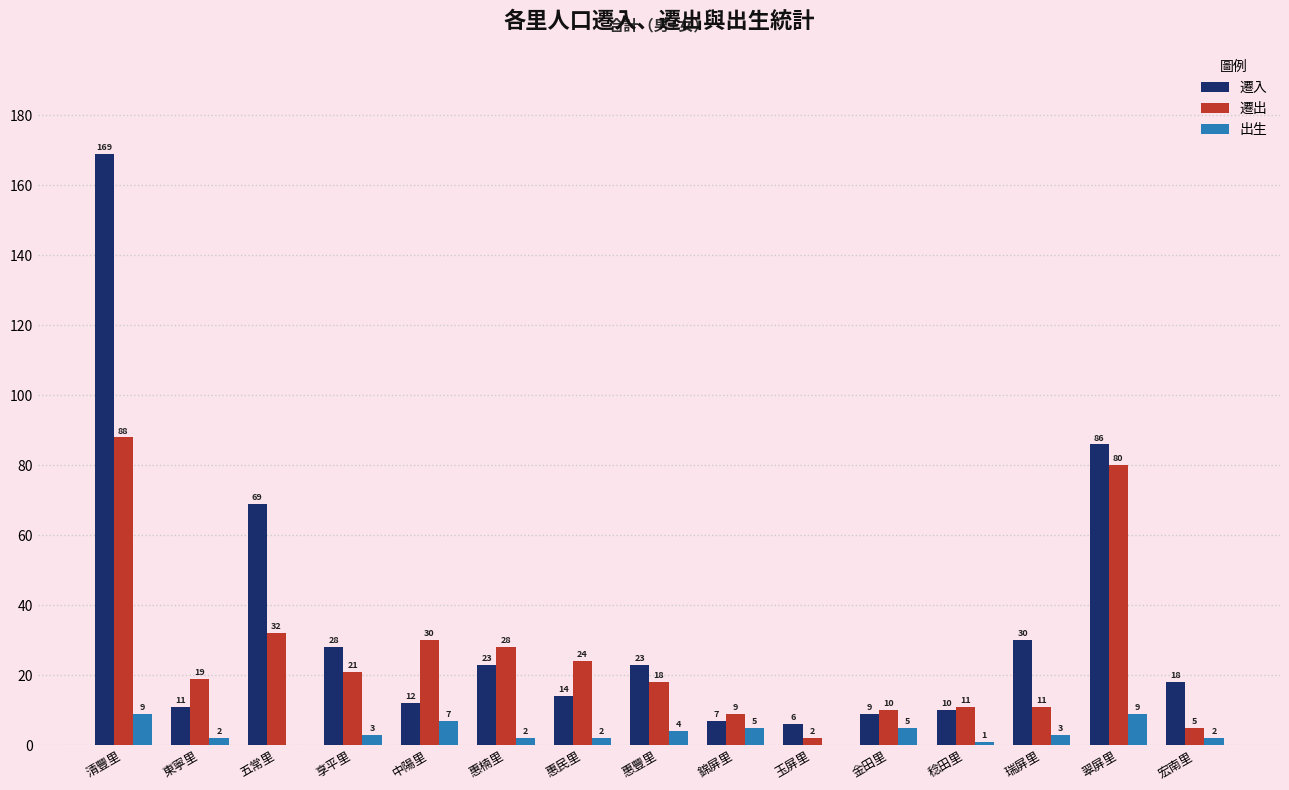

Read the 遷入 value at 五常里.

69